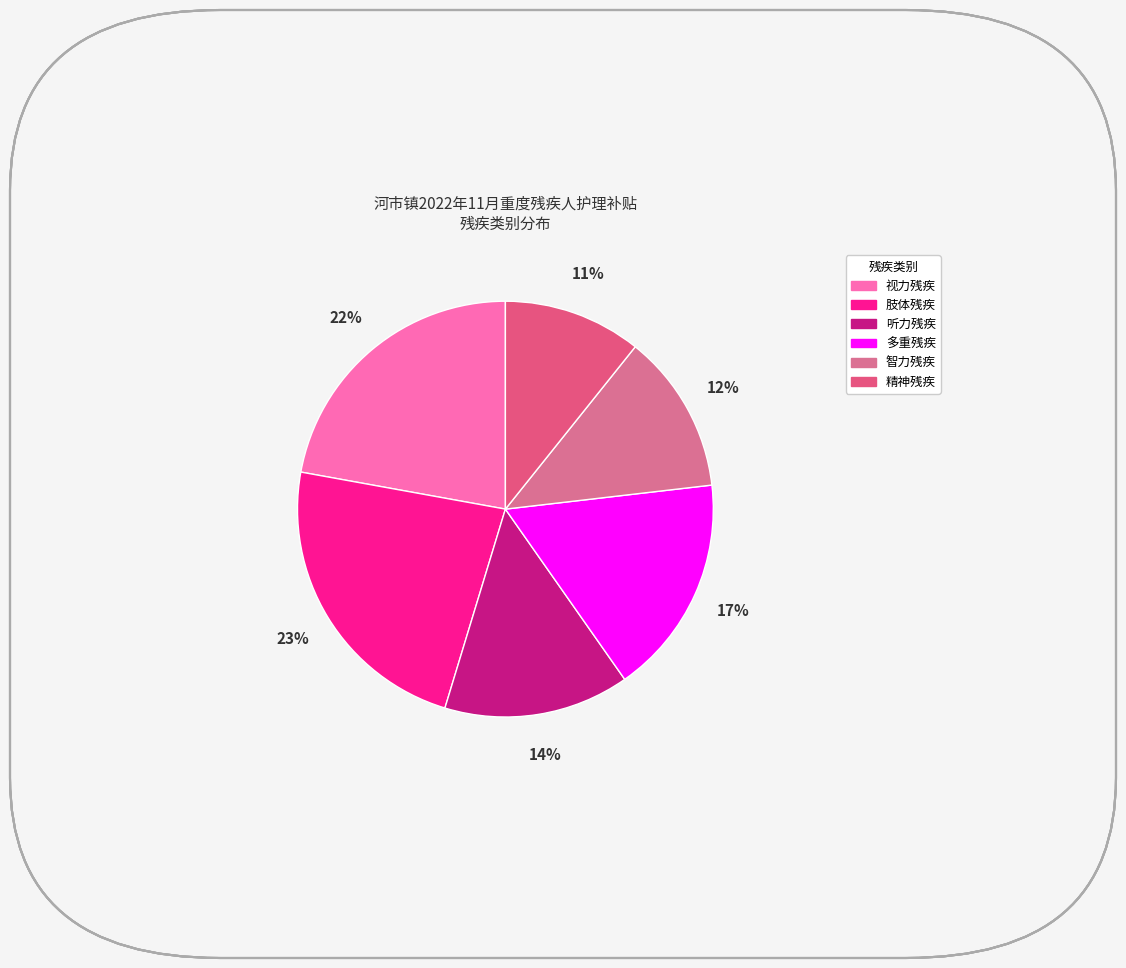

Which slice is the largest?

肢体残疾